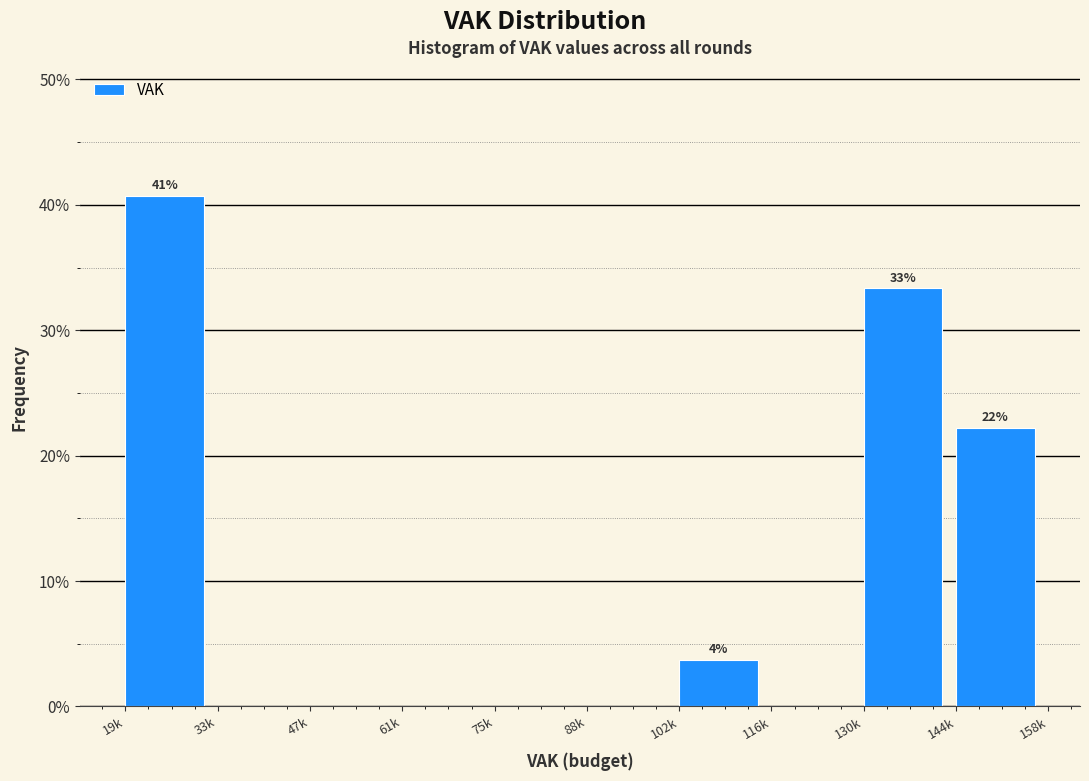

Reading right to left, what are all the values shown in this chart?

144k=22.2	130k=33.3	116k=0.0	102k=3.7	88k=0.0	75k=0.0	61k=0.0	47k=0.0	33k=0.0	19k=40.7